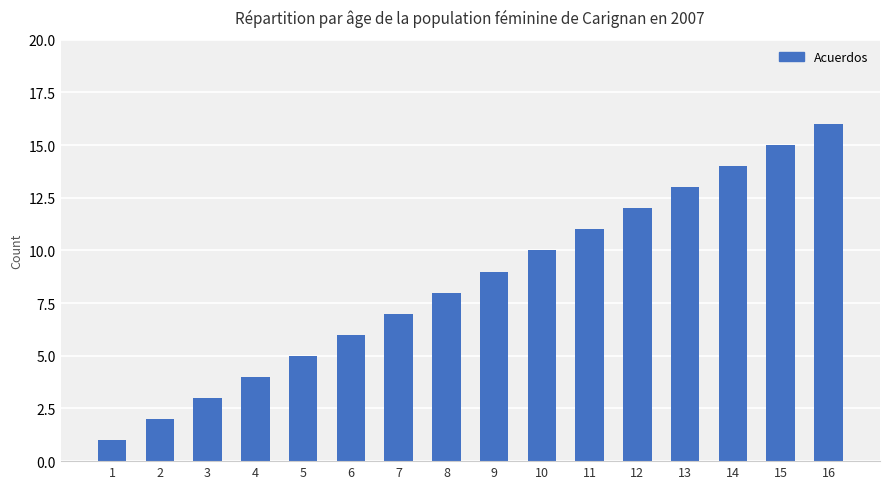

What is the difference between the maximum and minimum values?

15